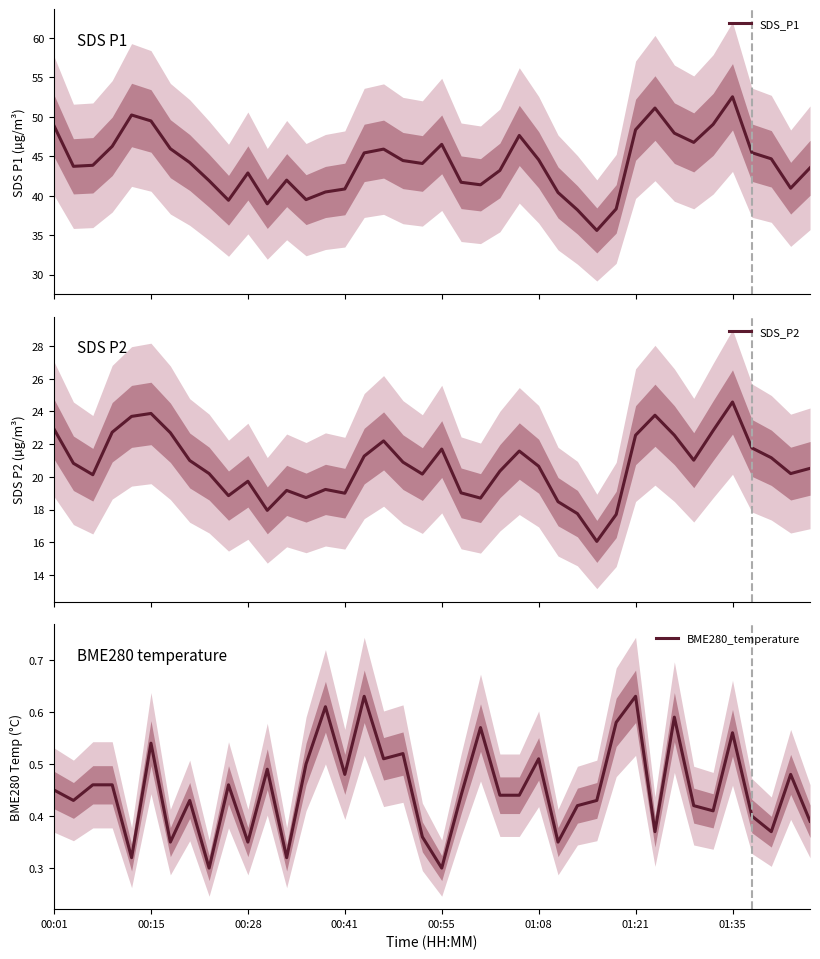

What is the highest value of the SDS_P1 series?

52.5